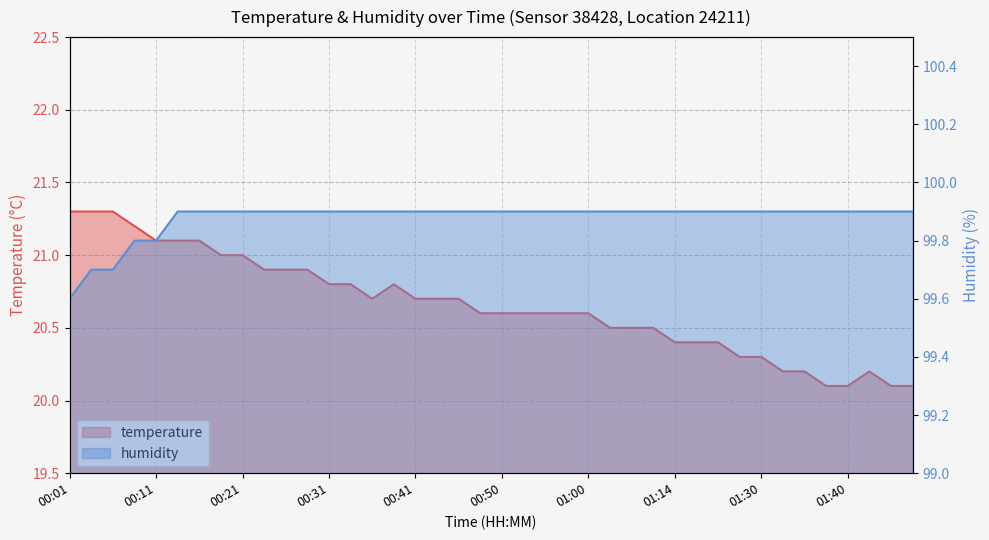

List the series in order of their peak value, lowest first.

temperature, humidity